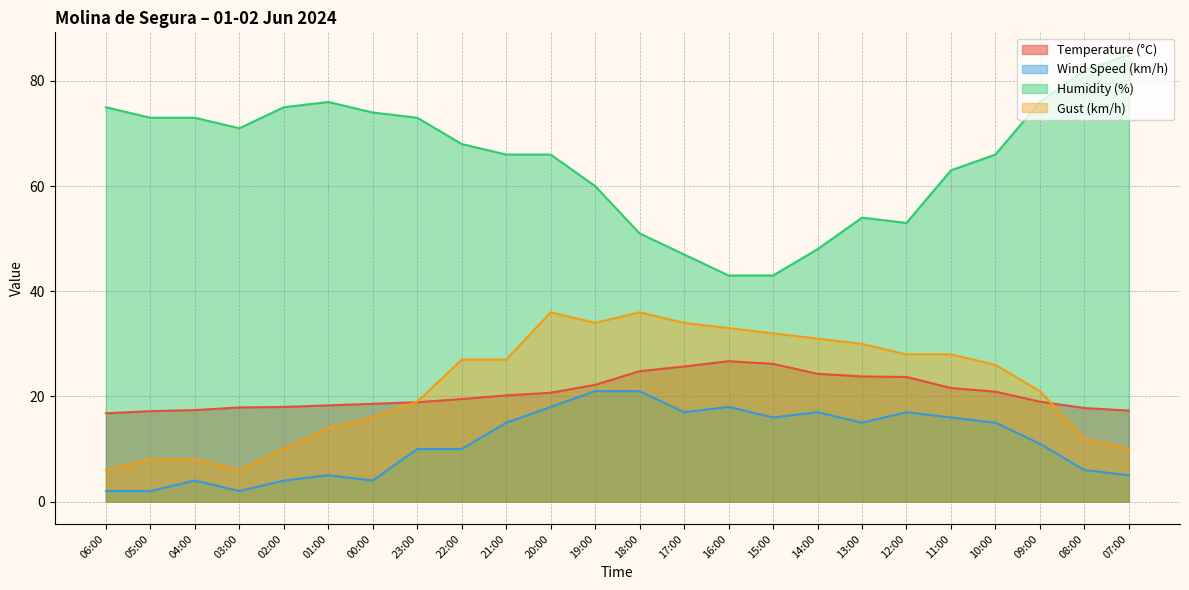

What is the label of the 9th point from the right?

15:00